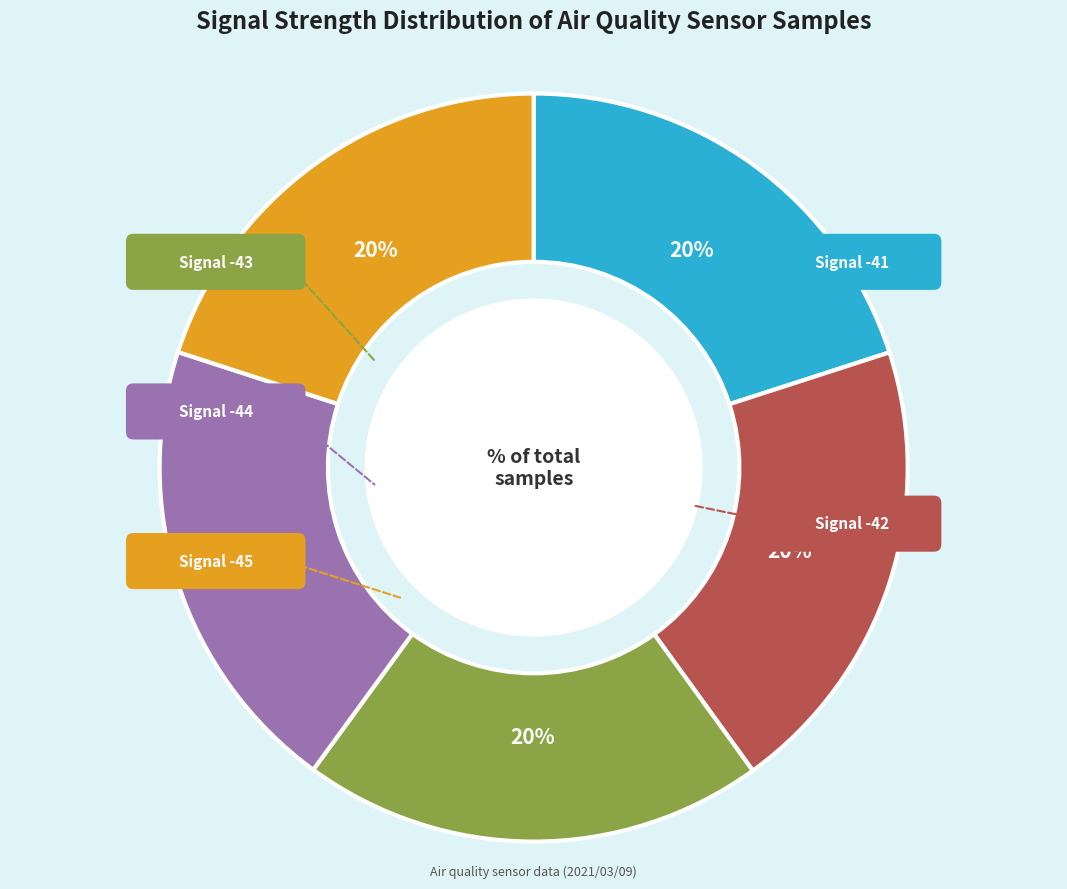

To the nearest percent, what is the average slice percentage?

20%